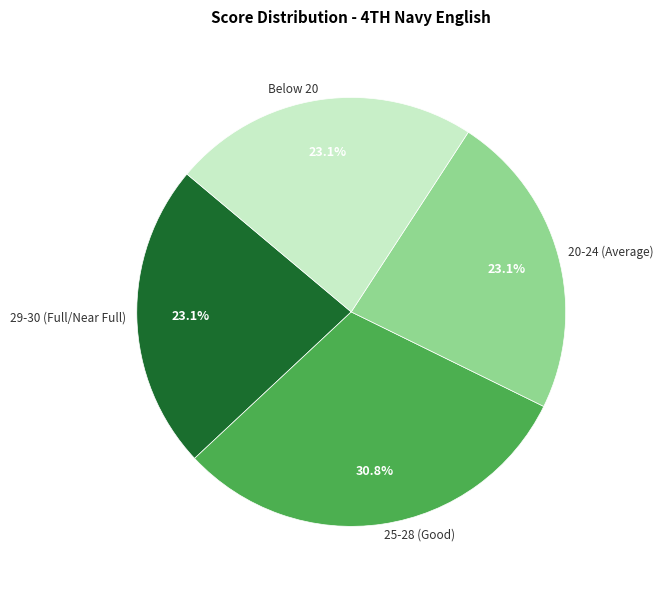

Which slice is the largest?

25-28 (Good)